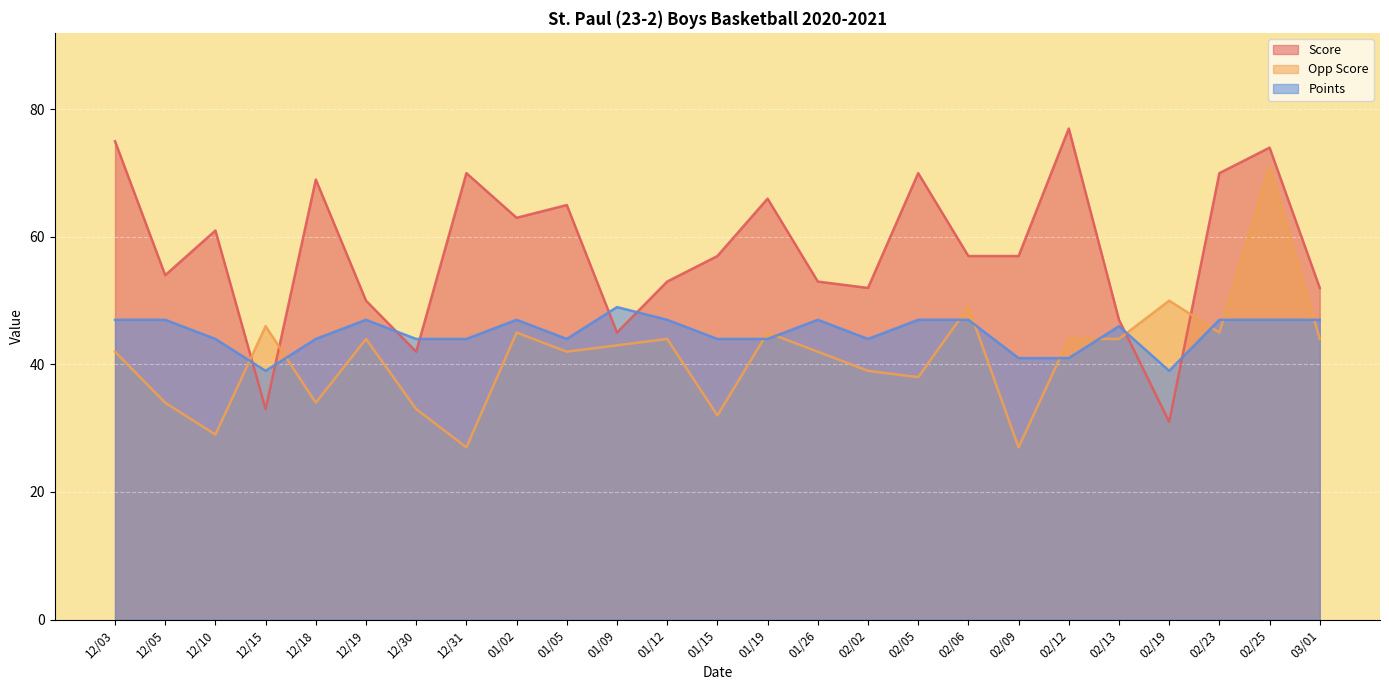

True or false: Opp Score has more than 1 points higher than both neighbors.

True